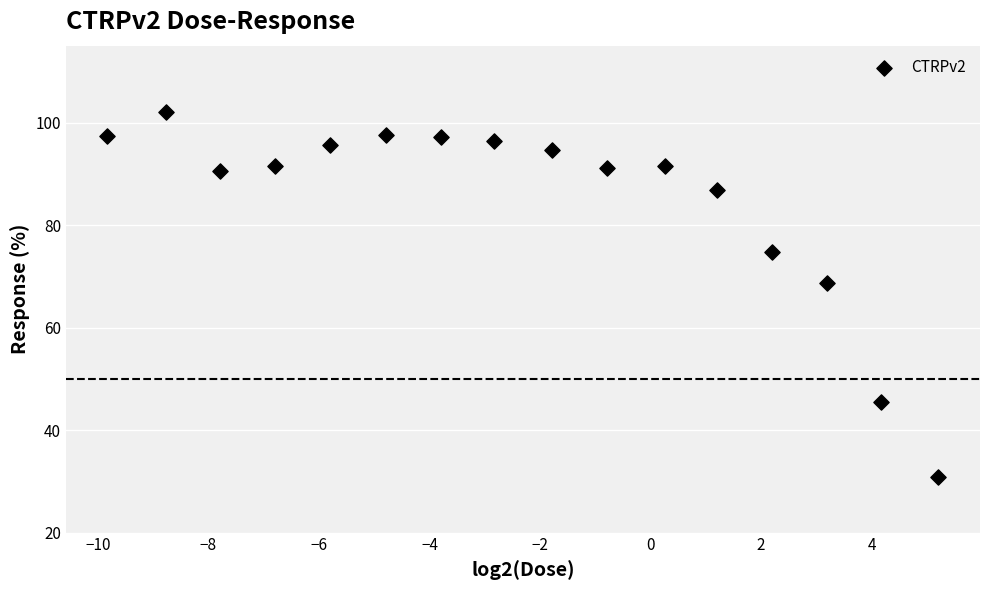

What is the range of Y values (max minus min)?

71.3